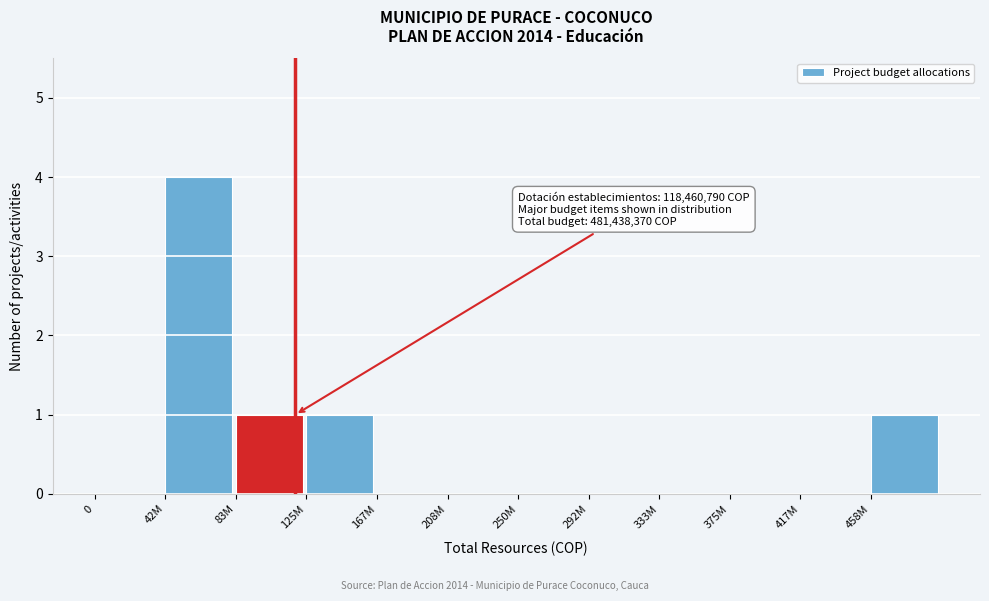

Reading left to right, what are all the values shown in this chart?

0=0	42M=4	83M=1	125M=1	167M=0	208M=0	250M=0	292M=0	333M=0	375M=0	417M=0	458M=1